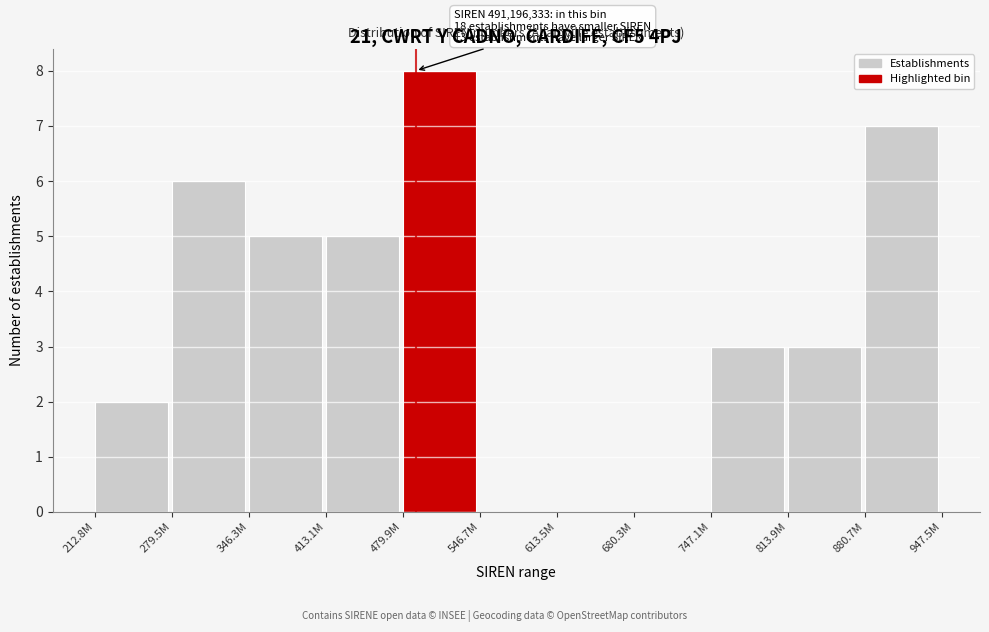

Reading left to right, extract all data points from this chart.

212.8M=2	279.5M=6	346.3M=5	413.1M=5	479.9M=8	546.7M=0	613.5M=0	680.3M=0	747.1M=3	813.9M=3	880.7M=7